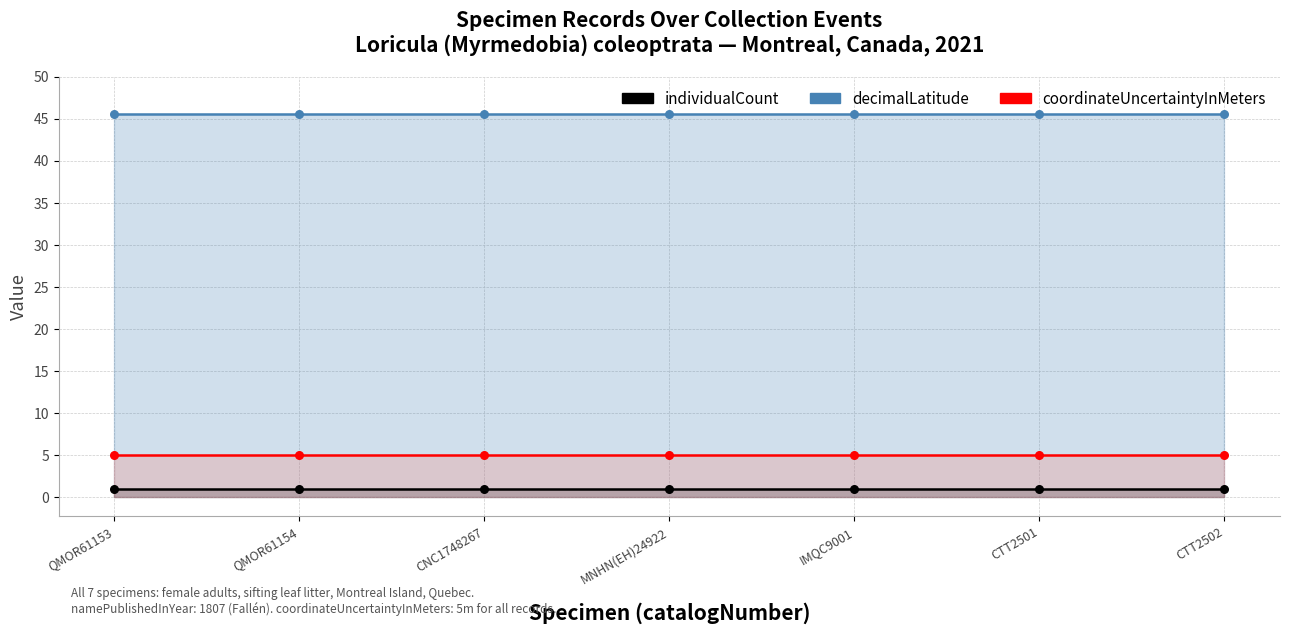

At which category is the sum across all series the highest?

QMOR61153